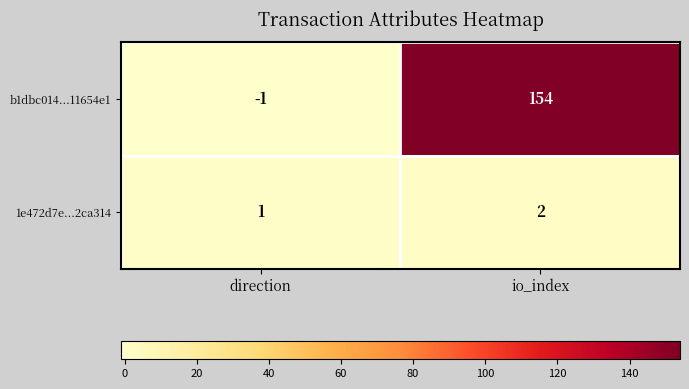

Reading left to right, transcribe all the data shown in this chart.

b1dbc014...11654e1: -1	154
1e472d7e...2ca314: 1	2